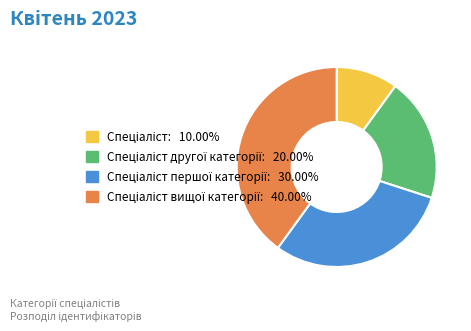

Is there any slice that represents more than half of the pie?

No